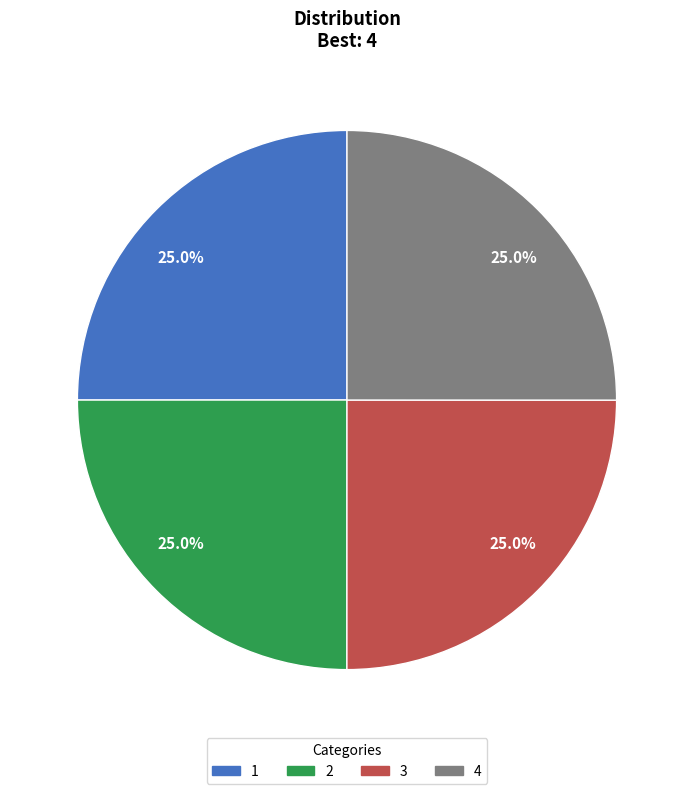

What percentage do 1 and 3 together represent?

50.0%